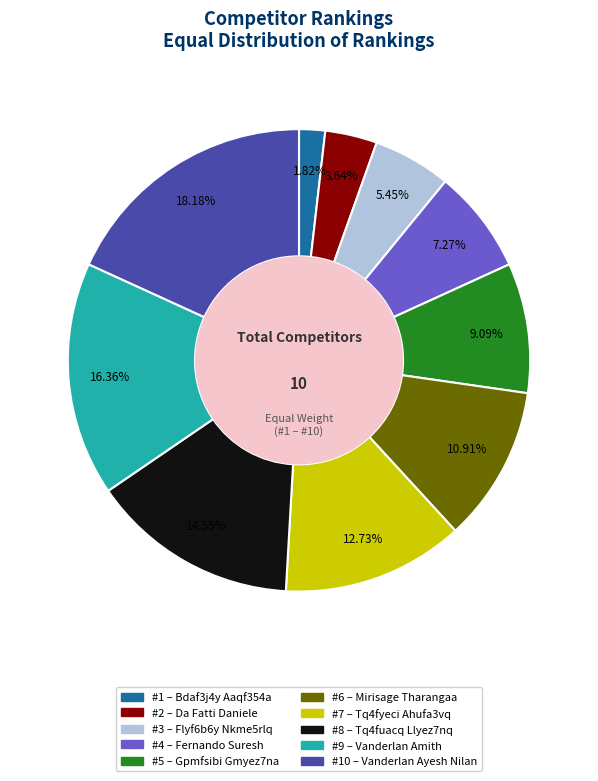

Does any single category account for the majority?

No